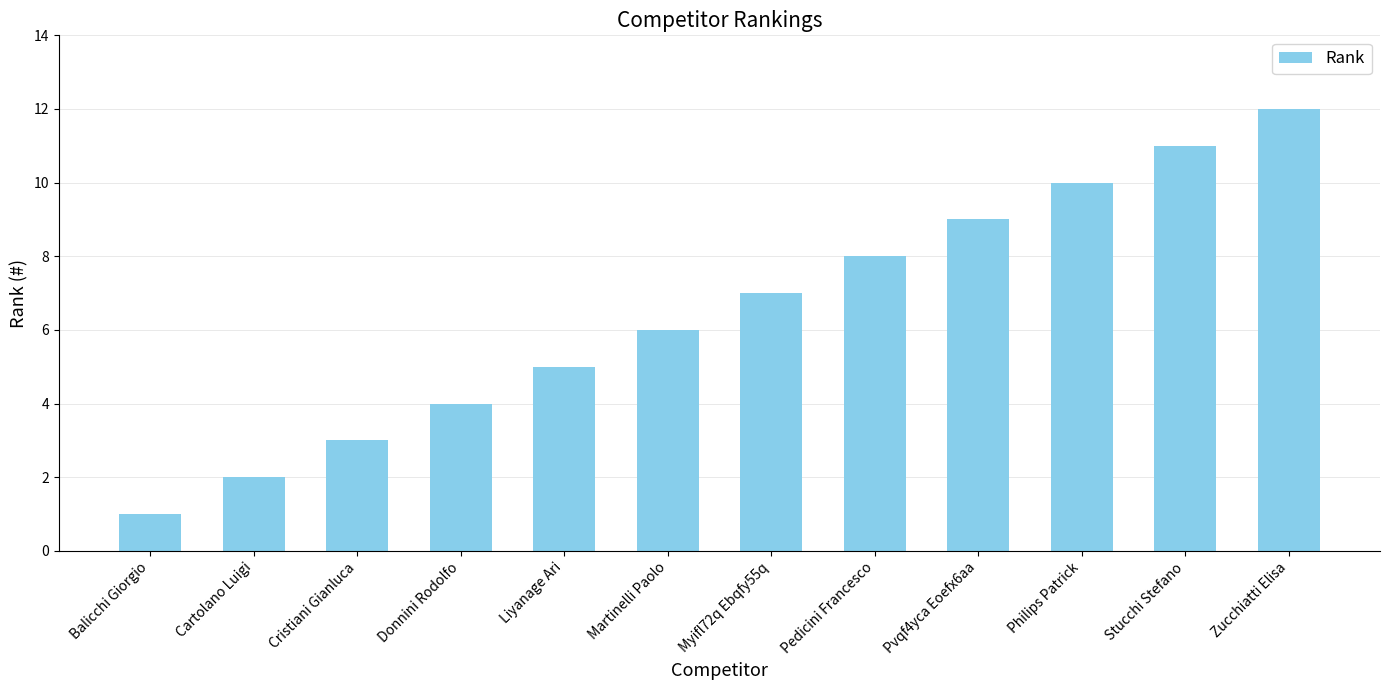

Does the chart contain any negative values?

No